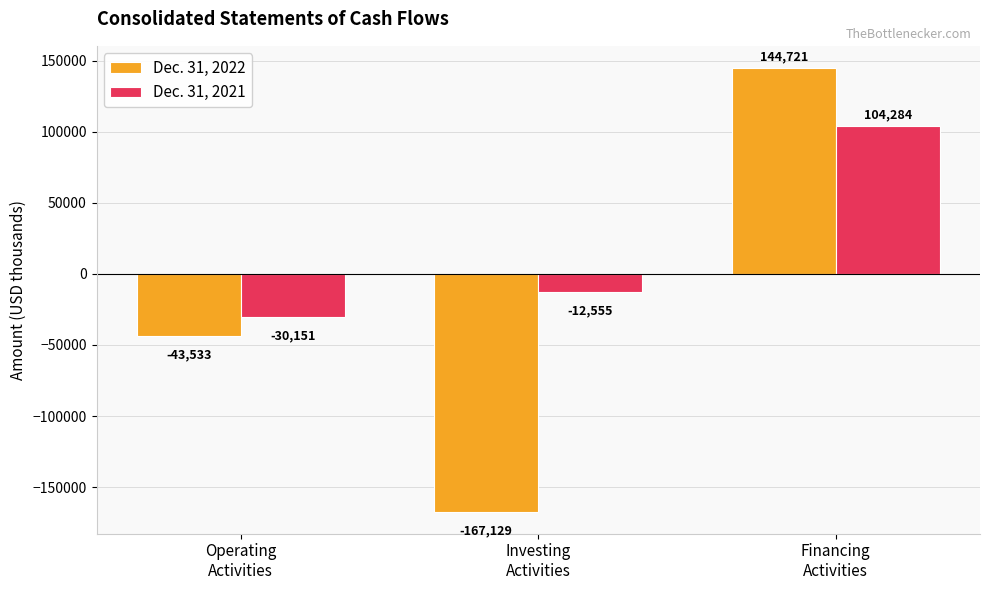

Reading left to right, extract all data points from this chart.

Dec. 31, 2022: Operating
Activities=-43533	Investing
Activities=-167129	Financing
Activities=144721
Dec. 31, 2021: Operating
Activities=-30151	Investing
Activities=-12555	Financing
Activities=104284